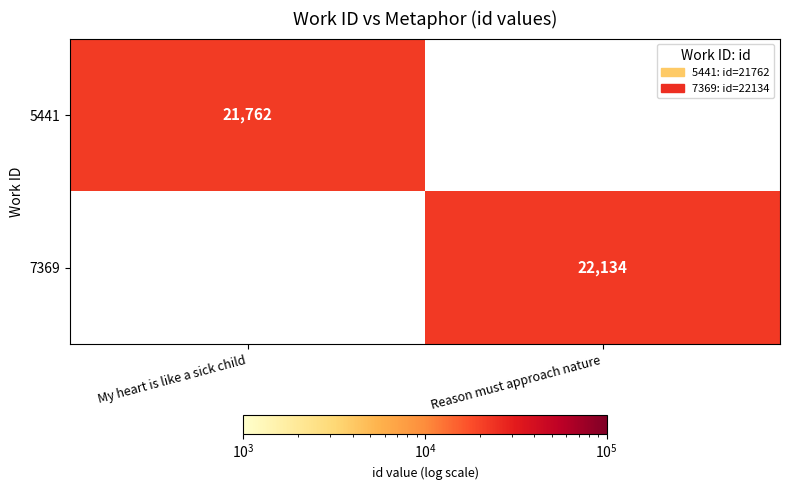

Is it true that 7369 equals 31359 at Reason must approach nature?

False